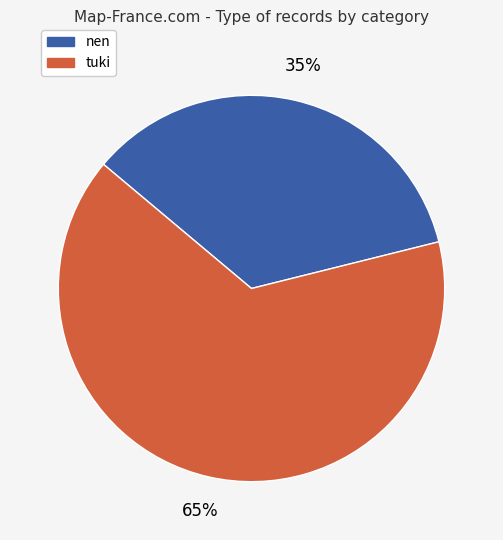

Is it true that tuki is 65% of the pie?

True